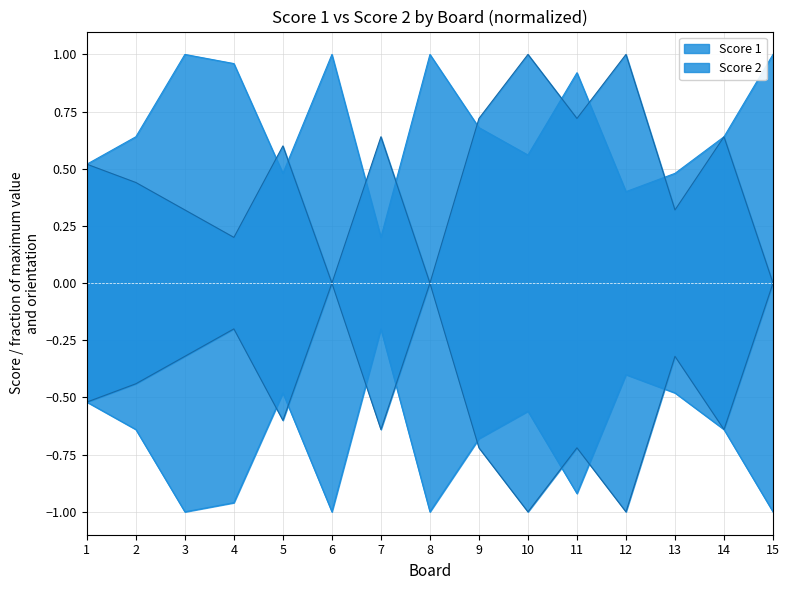

After their last crossing, which series has the higher values: Score 2 or Score 1?

Score 1